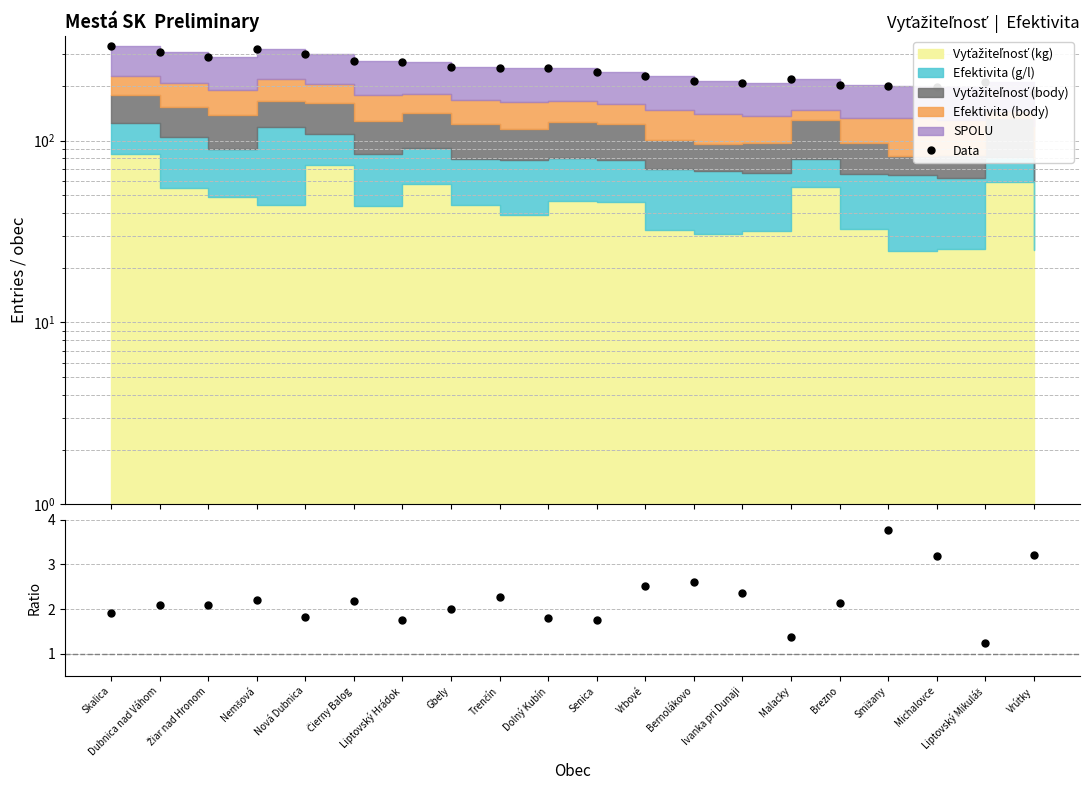

Does the chart have visible grid lines?

Yes